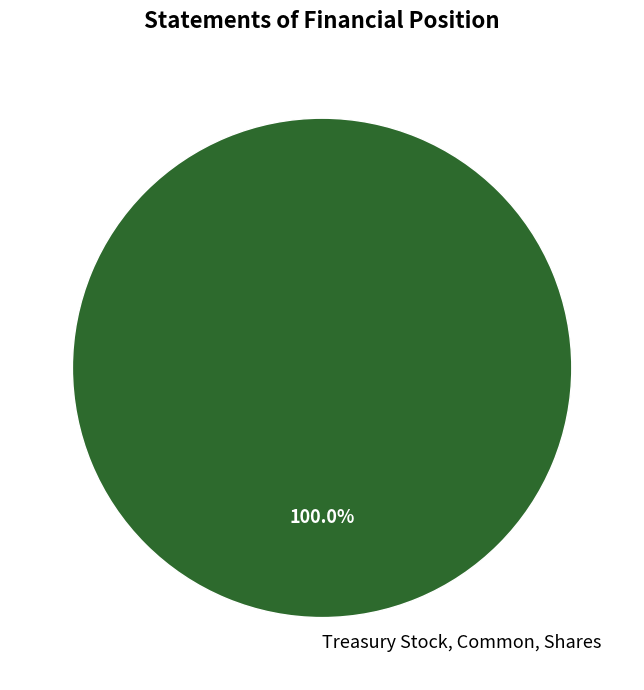

Rank the categories by value from lowest to highest.

Treasury Stock, Common, Shares